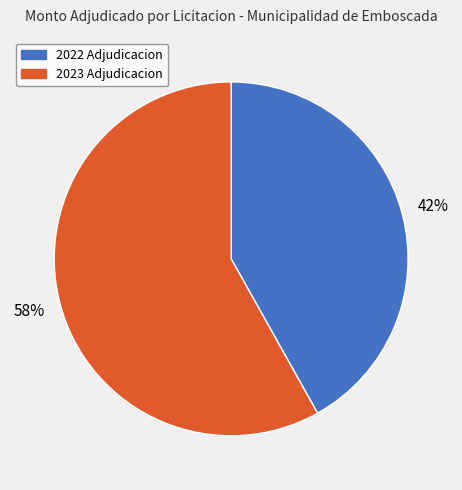

Which has a higher value, 2023 Adjudicacion or 2022 Adjudicacion?

2023 Adjudicacion